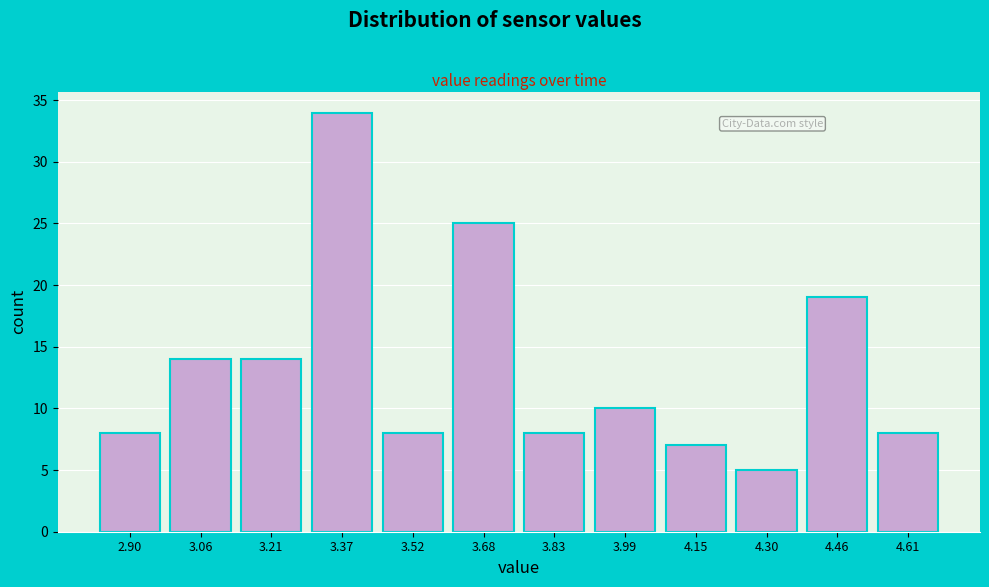

Reading left to right, what are all the values shown in this chart?

8	14	14	34	8	25	8	10	7	5	19	8